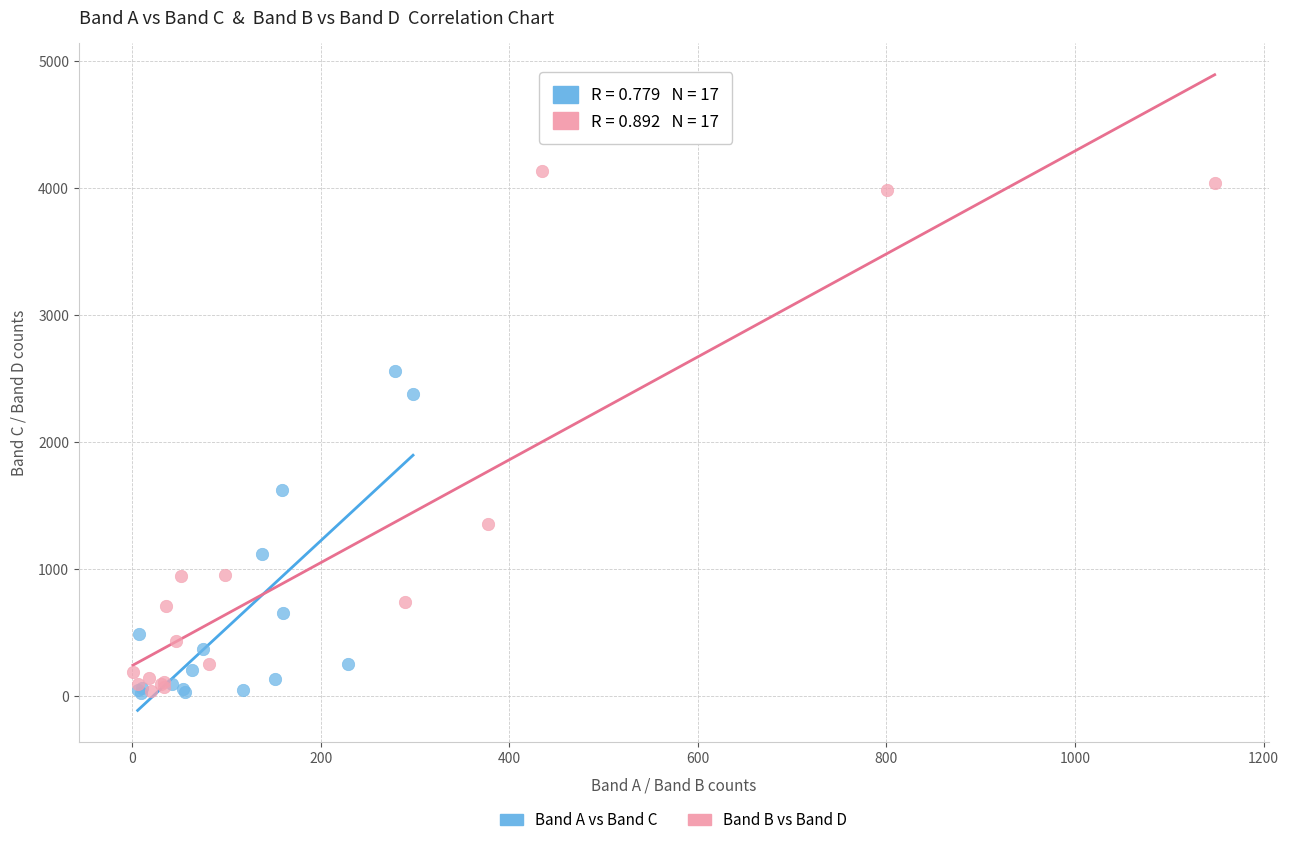

Which series has the widest spread of Y values?

Band B vs Band D